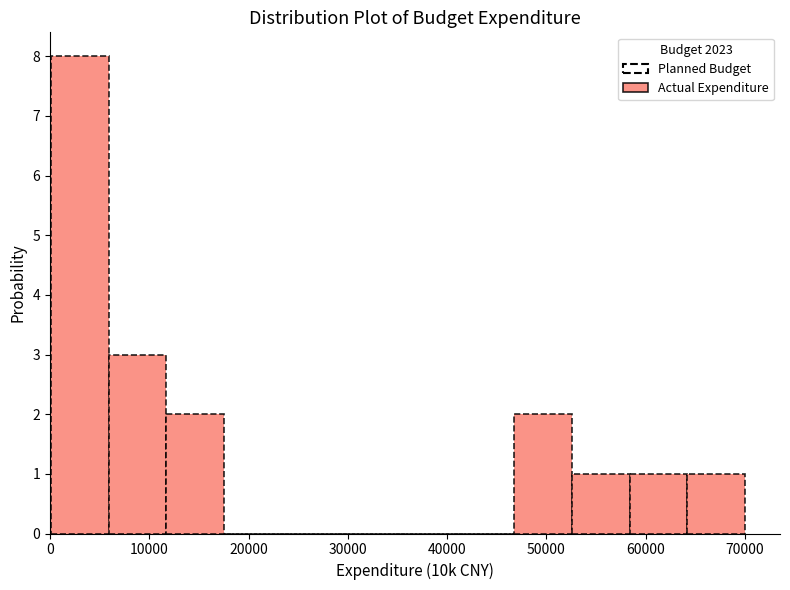

What is the height of the bar covering 47000 to 53000 on the x-axis? Neither the bar edges nor the heights are printed on the chart, so give them approximately, as read against the axes.

2